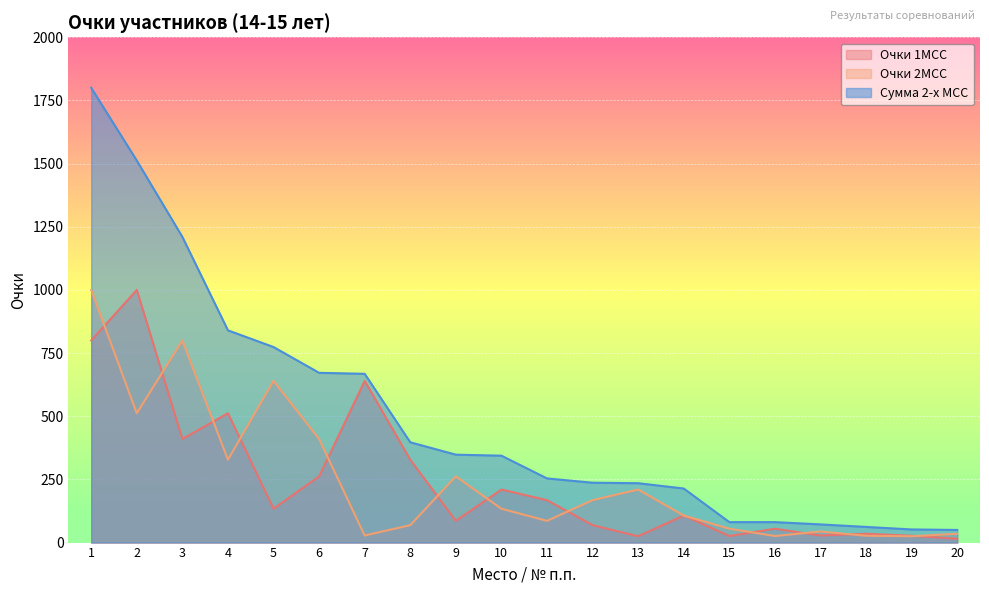

What is the value of the Сумма 2-х МСС point at the 2nd from the left?

1512